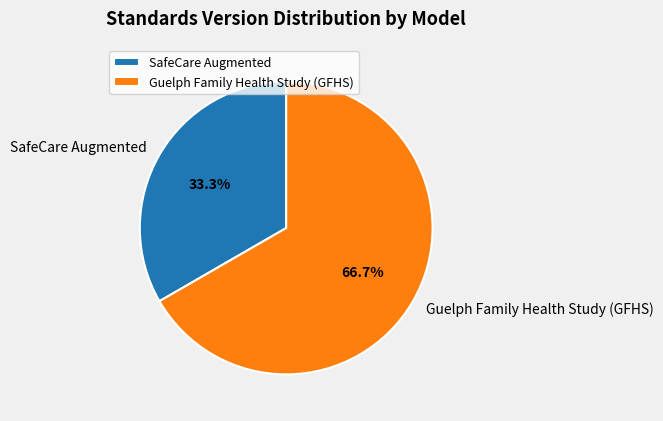

To the nearest percent, what portion does Guelph Family Health Study (GFHS) represent?

67%